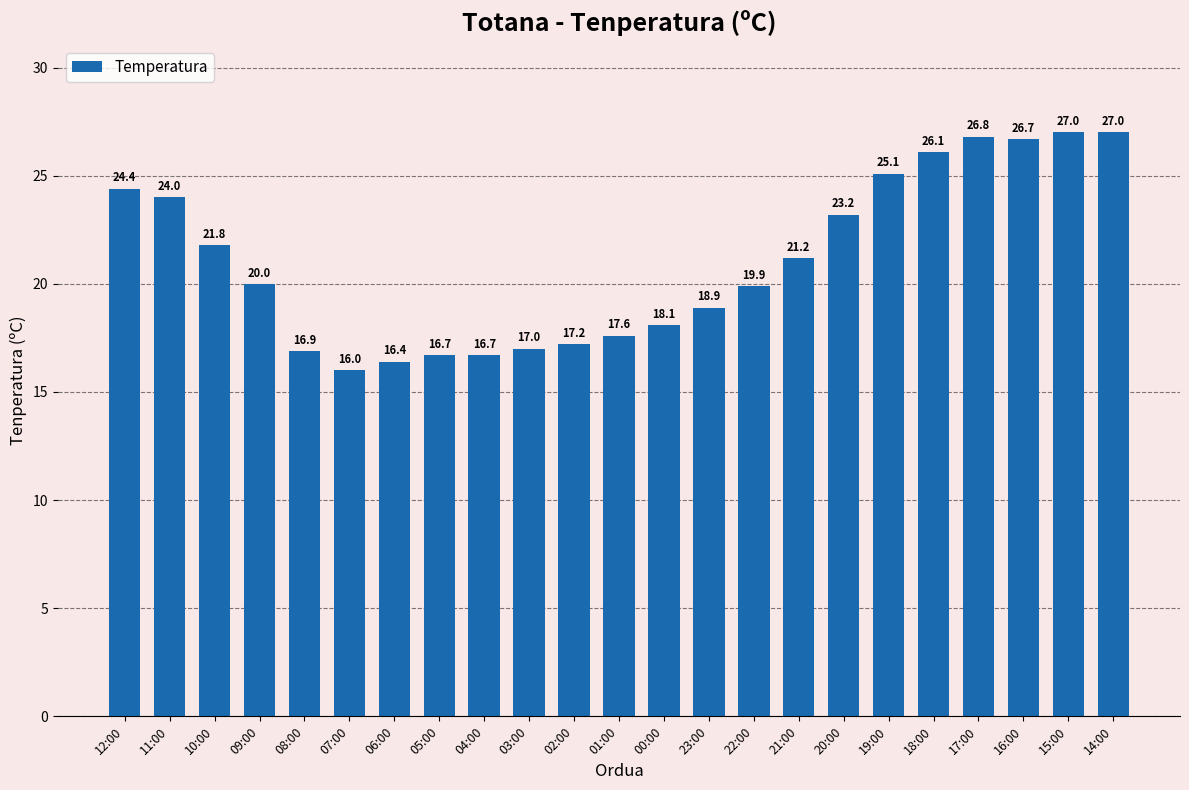

Which label corresponds to the smallest value in the chart?

07:00